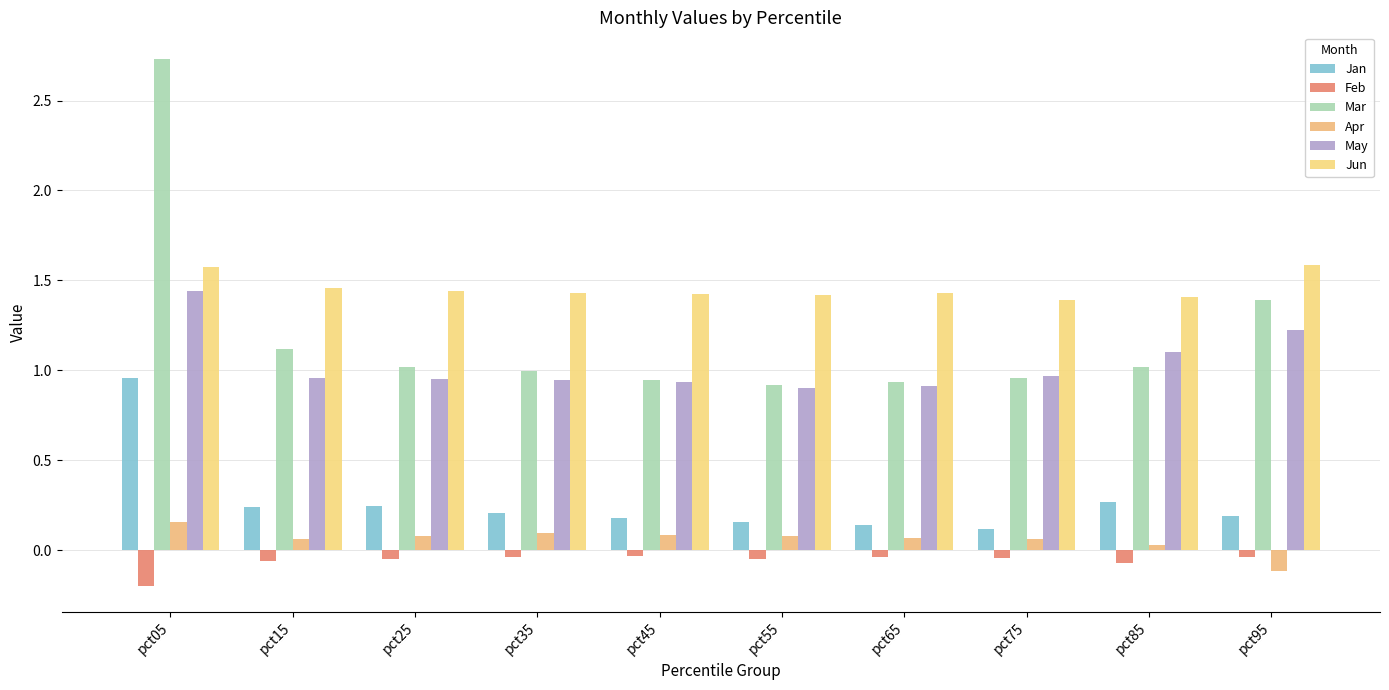

Which series has the largest total across all categories?

Jun